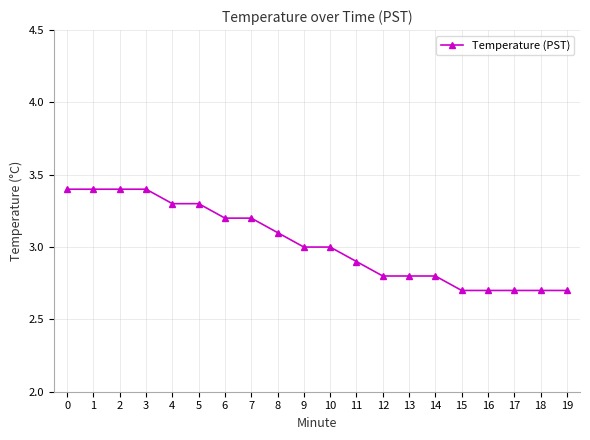

The chart shows a value of 4.3 at 19. True or false?

False